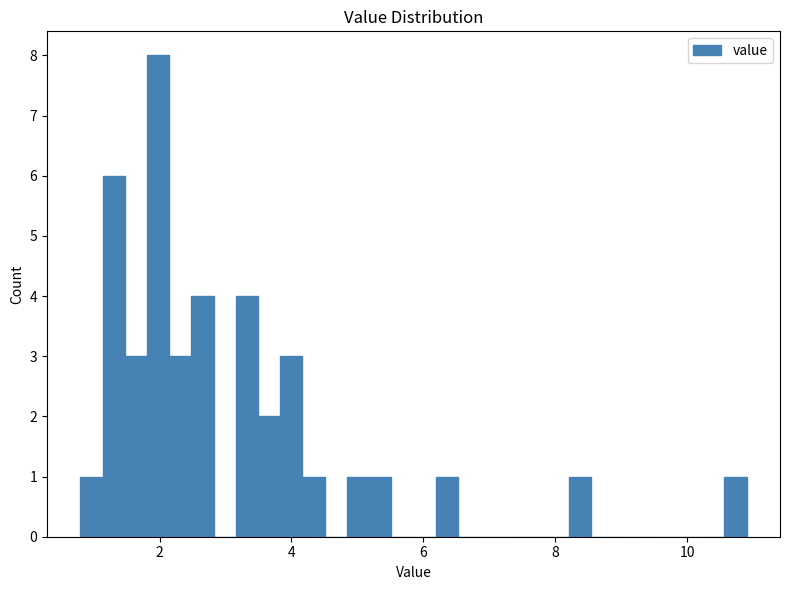

Read against the x-axis, roughly where is the centre of the tallest bar?

2.0